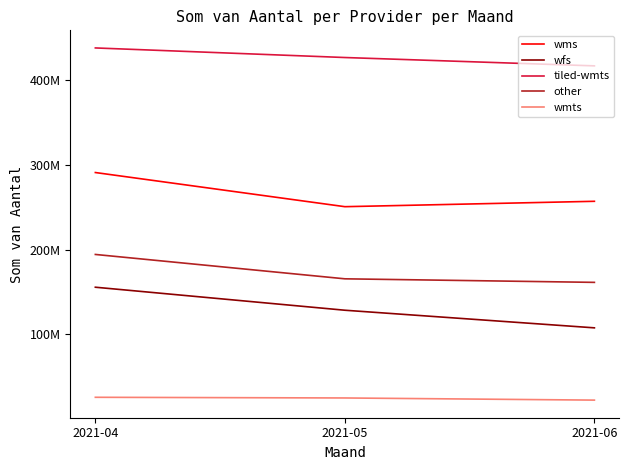

The value of wmts at 2021-05 is 24818357. True or false?

True